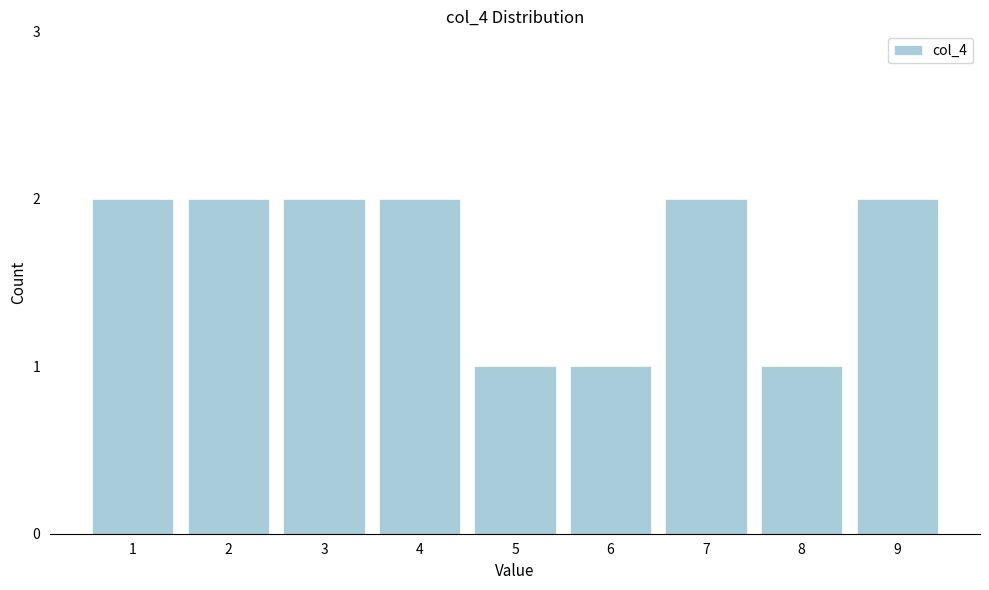

Reading left to right, extract all data points from this chart.

2	2	2	2	1	1	2	1	2